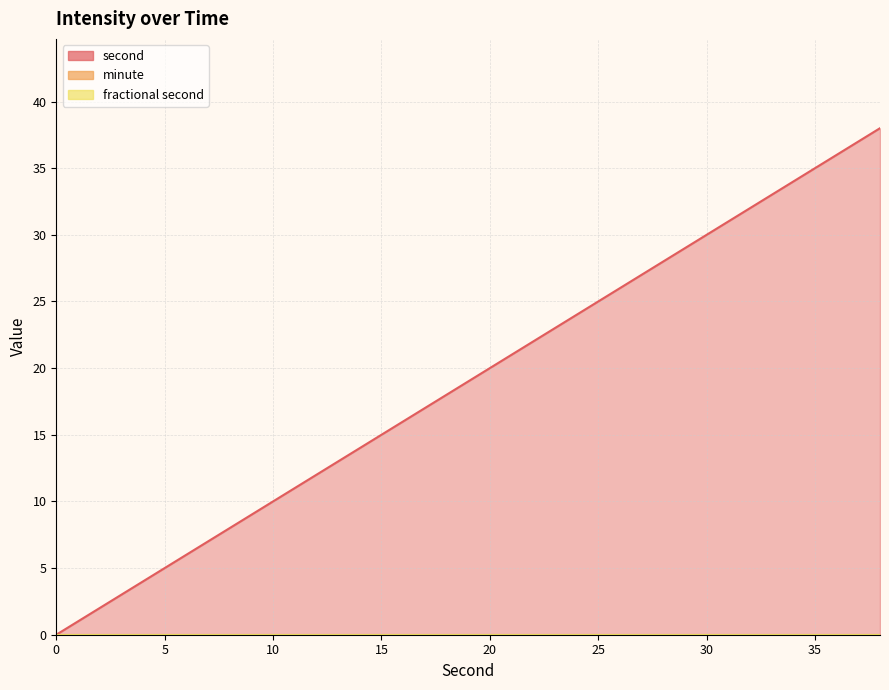

True or false: second and minute cross at least once.

False